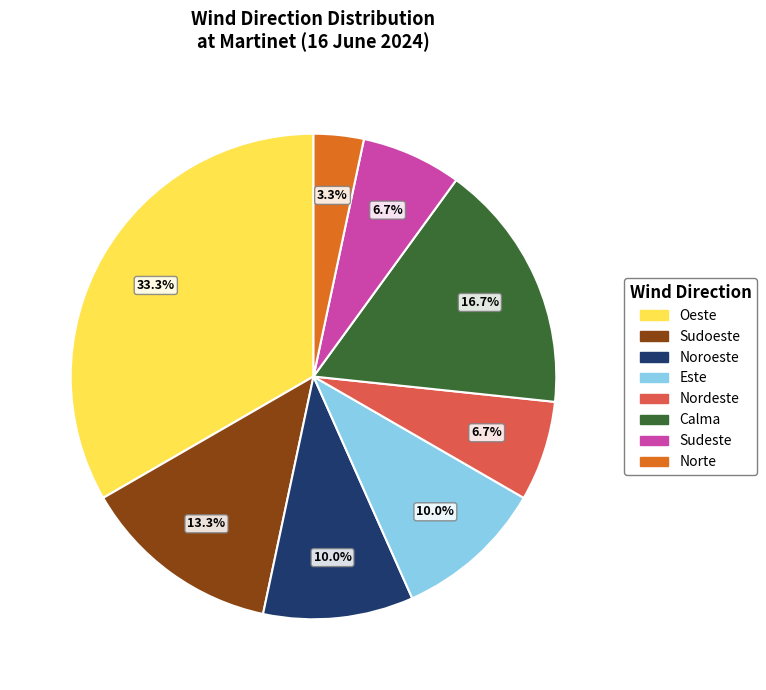

Does any single category account for the majority?

No